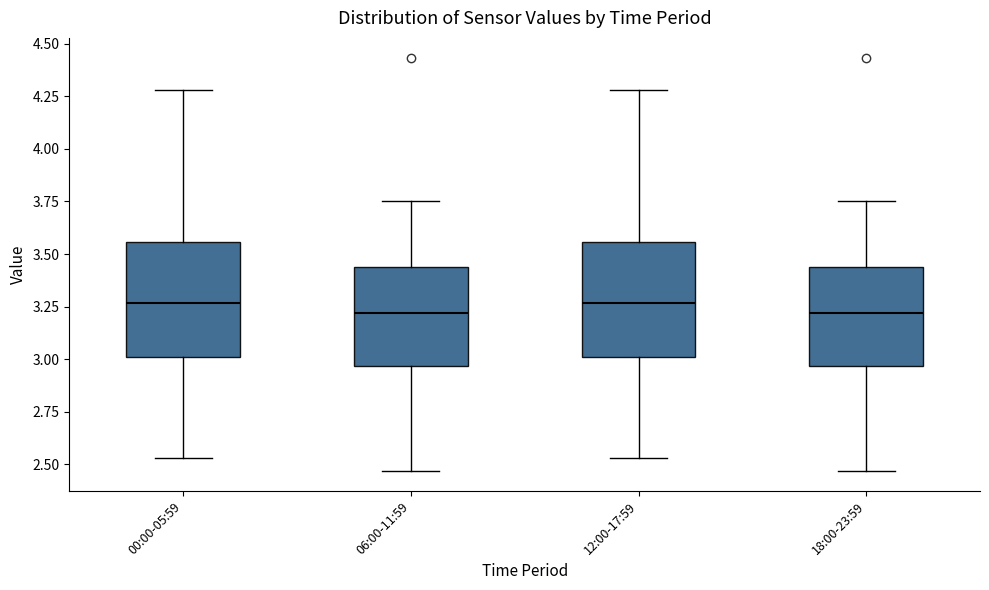

Where does the lower whisker of the box for 12:00-17:59 end on the y-axis? The values are not printed on the chart, so give them approximately, as read against the axis.

2.55